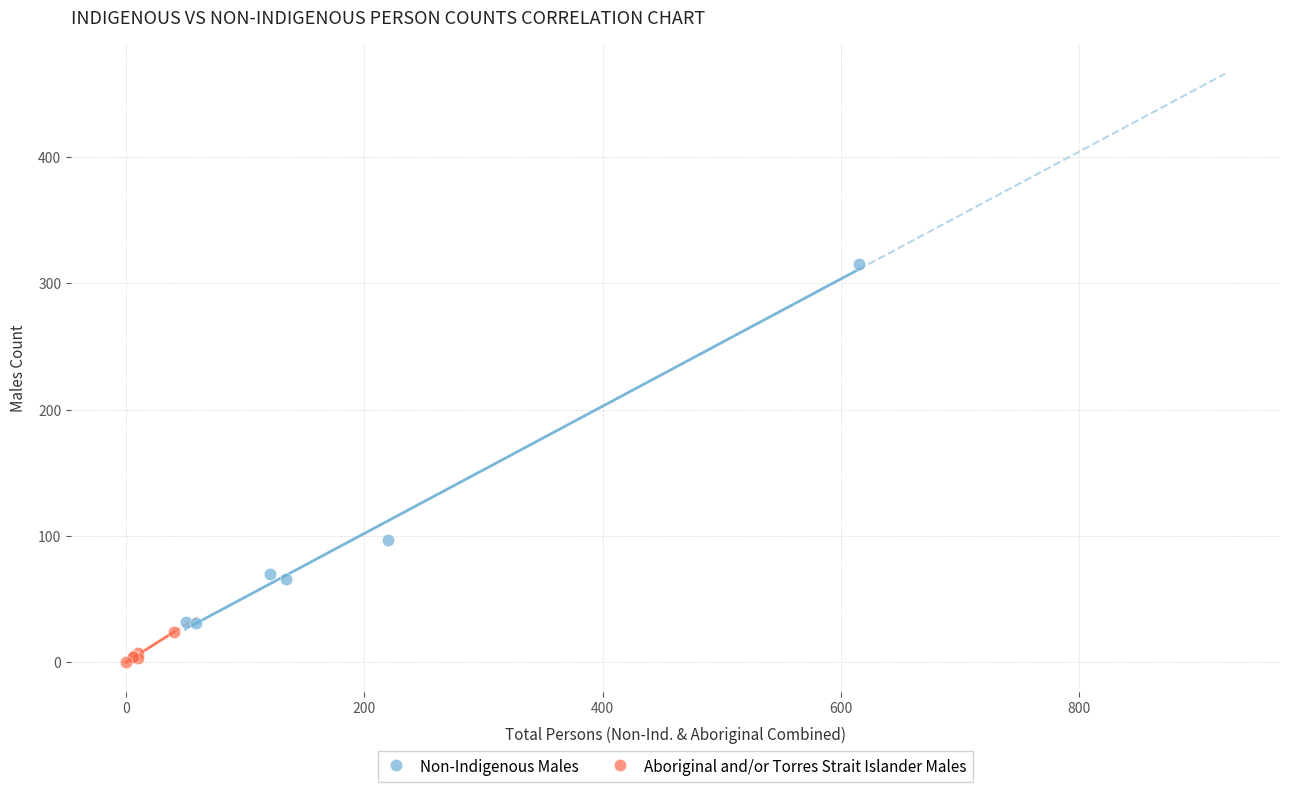

Which series contains the lowest Y value?

Aboriginal and/or Torres Strait Islander Males